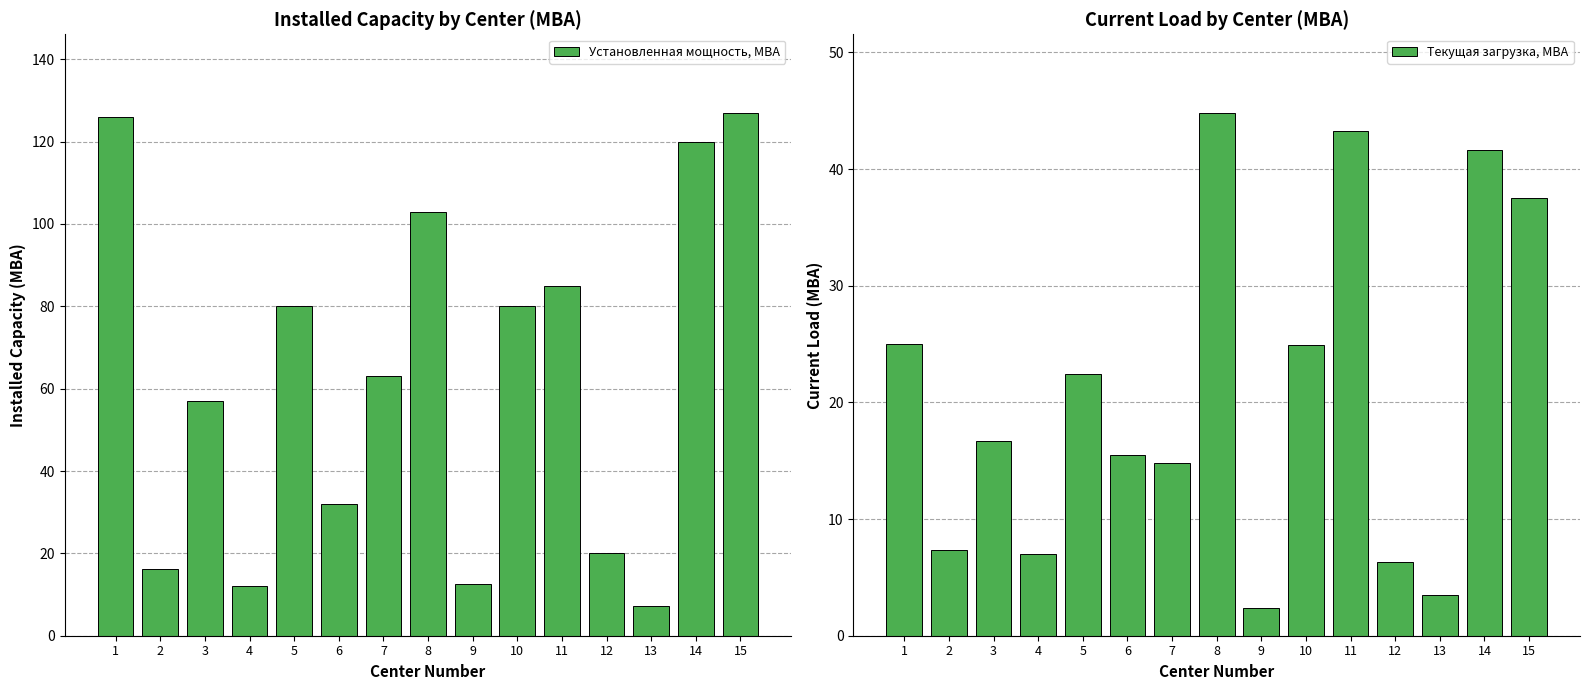

How many bars are there in total?

30